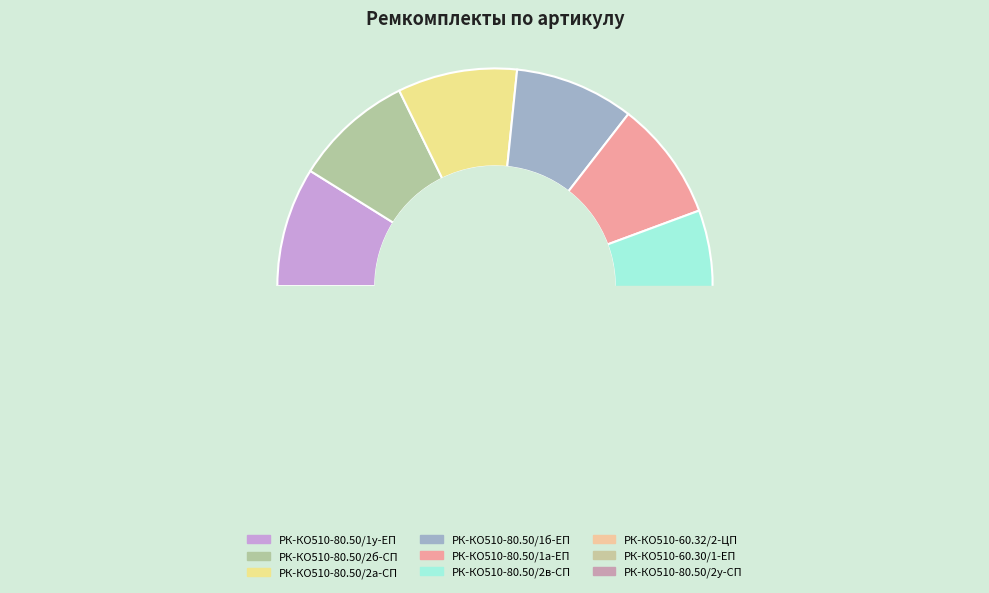

How many segments does this pie chart have?

9